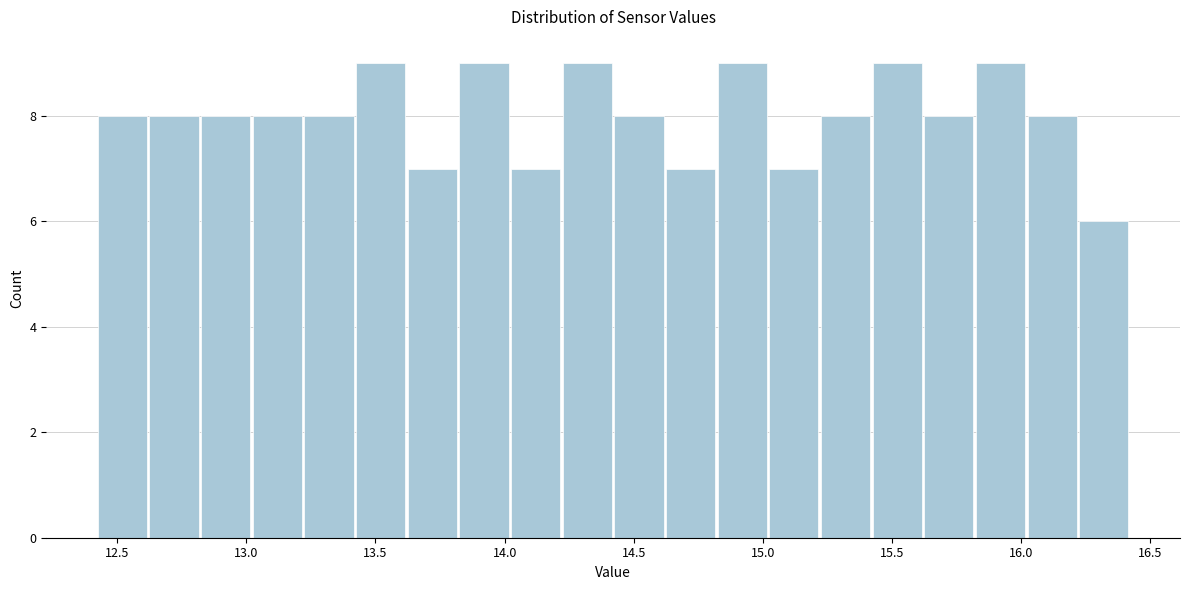

How tall is the bar that spans 16.22 to 16.42 on the x-axis? Neither the bar edges nor the heights are printed on the chart, so give them approximately, as read against the axes.

6